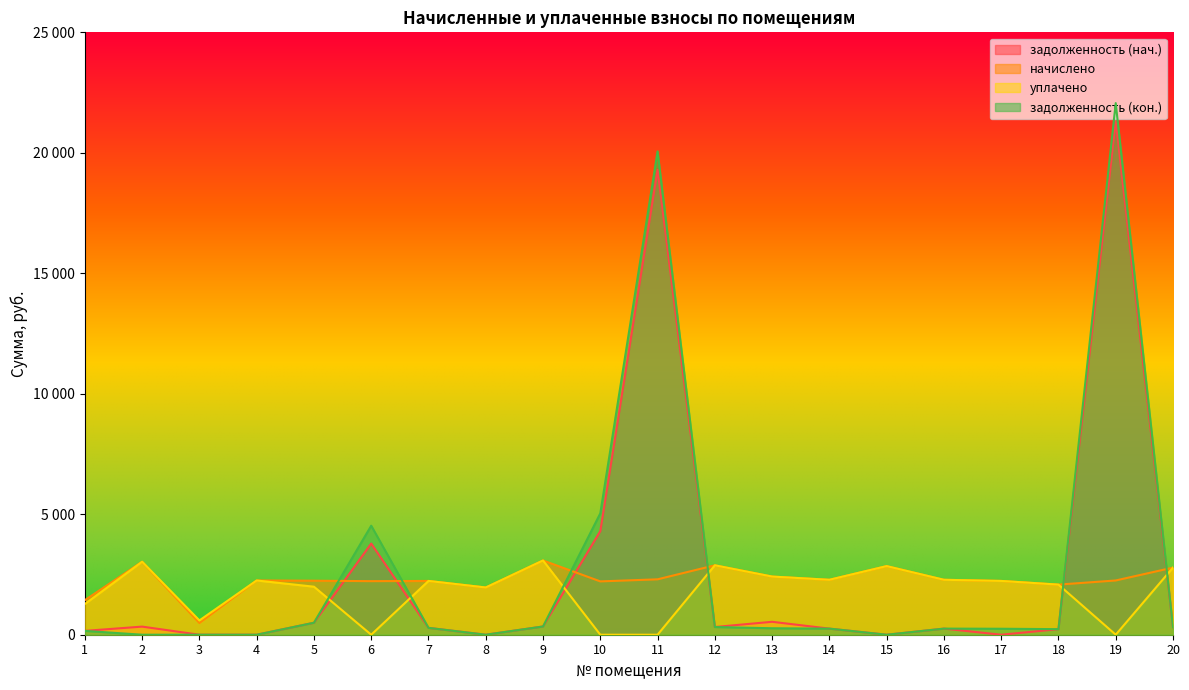

Which series has the largest total across all categories?

задолженность (кон.)